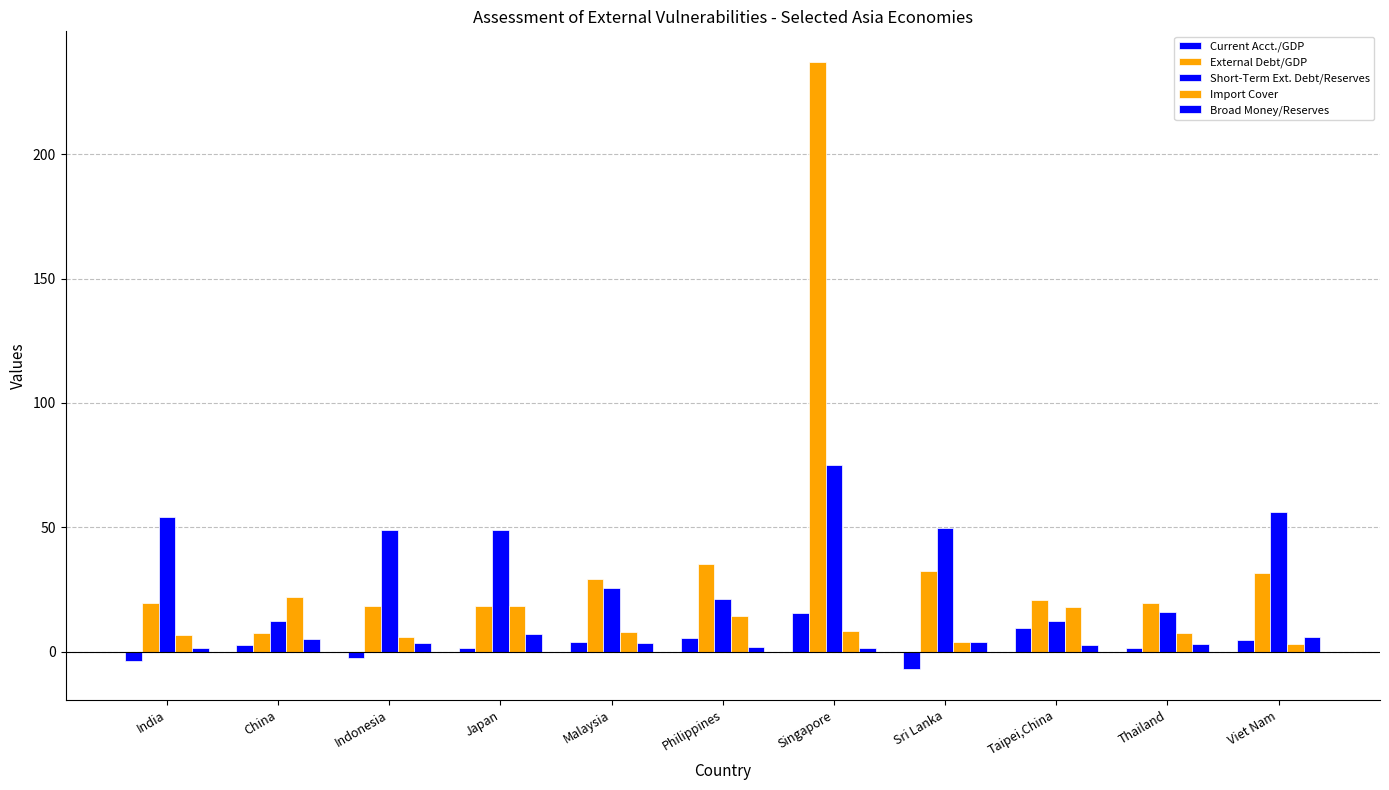

Count the number of data series in this chart.

5